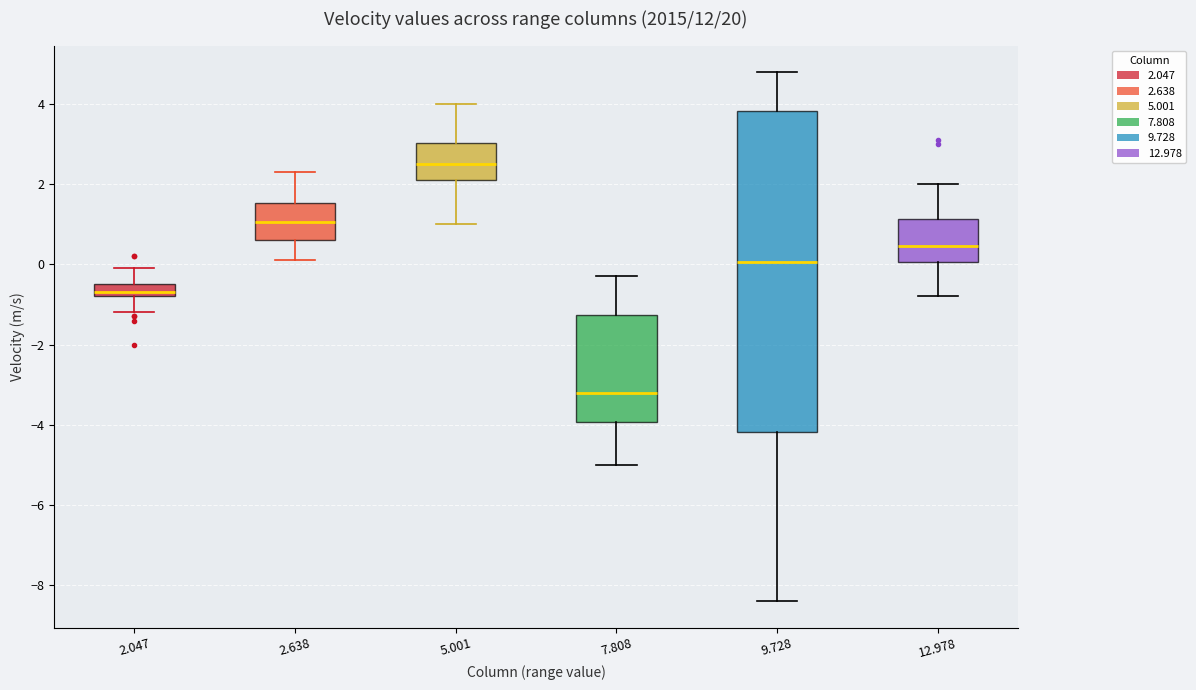

Reading left to right, transcribe this box plot: for each box, give where its median line is, the range the box spans, and where its two whiskers end, as read against the y-axis. The values are not printed on the chart, so give them approximately, as read against the axis.

2.047: median -0.6, box -0.8 to -0.4, whiskers -1.2 to 0.0
2.638: median 1.0, box 0.6 to 1.6, whiskers 0.2 to 2.4
5.001: median 2.6, box 2.2 to 3.0, whiskers 1.0 to 4.0
7.808: median -3.2, box -4.0 to -1.2, whiskers -5.0 to -0.2
9.728: median 0.0, box -4.2 to 3.8, whiskers -8.4 to 4.8
12.978: median 0.4, box 0.0 to 1.2, whiskers -0.8 to 2.0